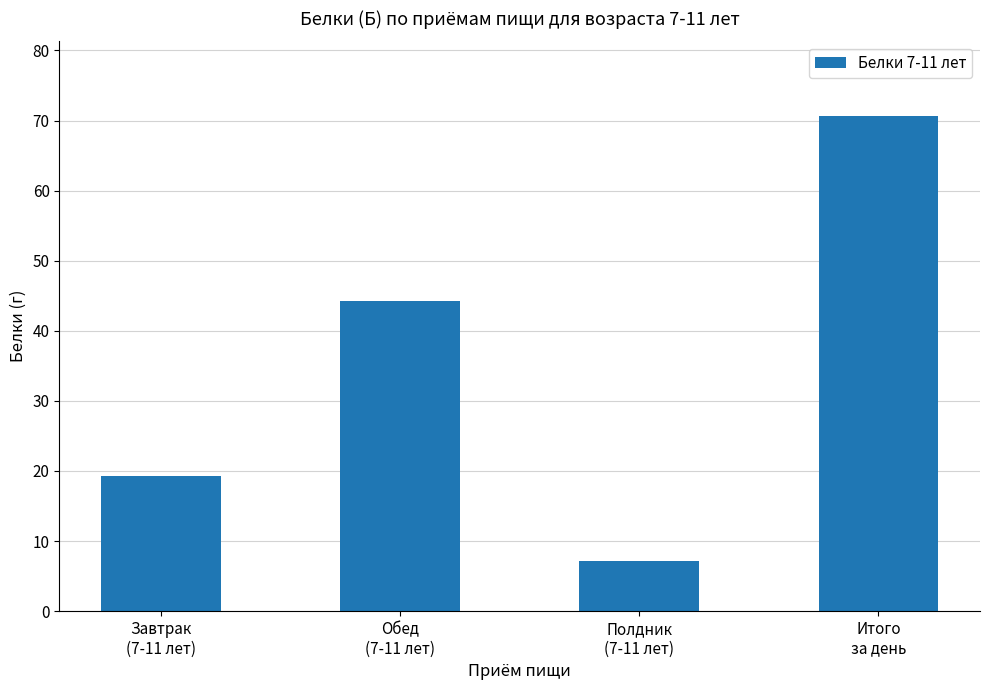

What is the minimum value shown in the chart?

7.2